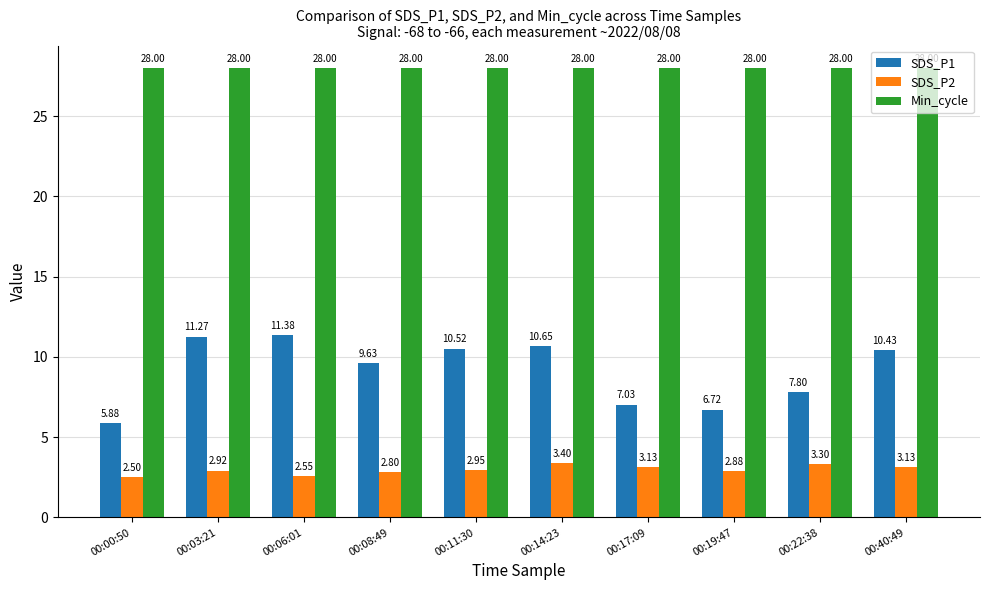

What is the label of the 1st bar from the left?

00:00:50